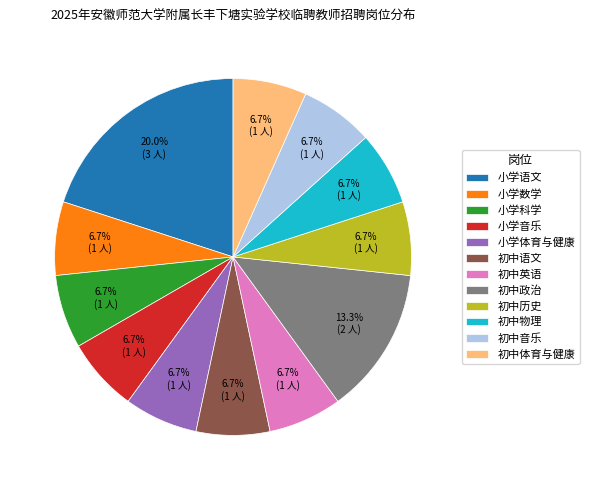

Approximately how many times larger is the value at 初中物理 compared to 小学数学?

1.0